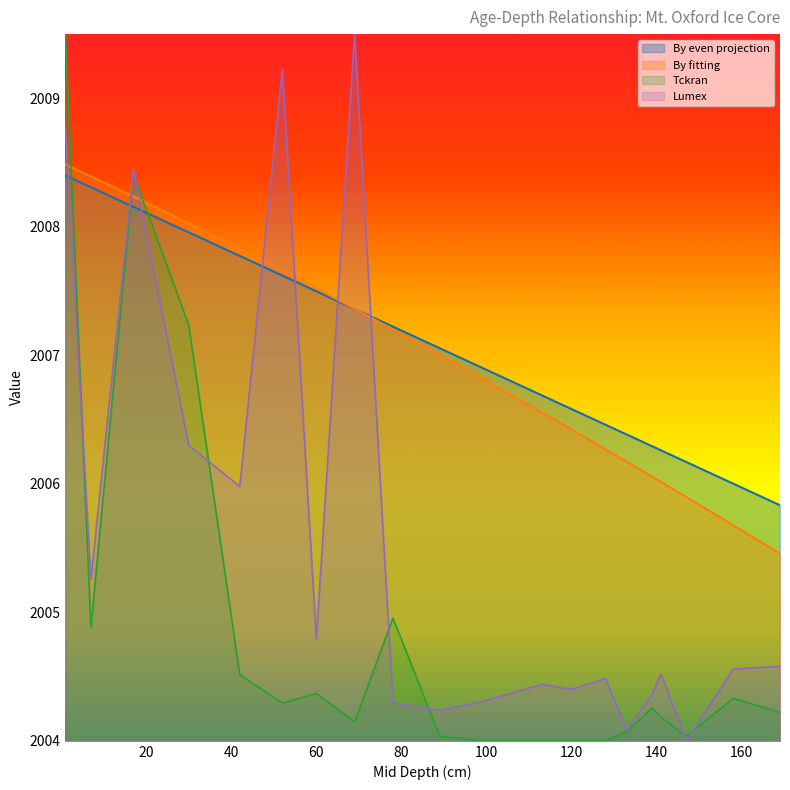

How many data points in Tckran are above 2004?

16